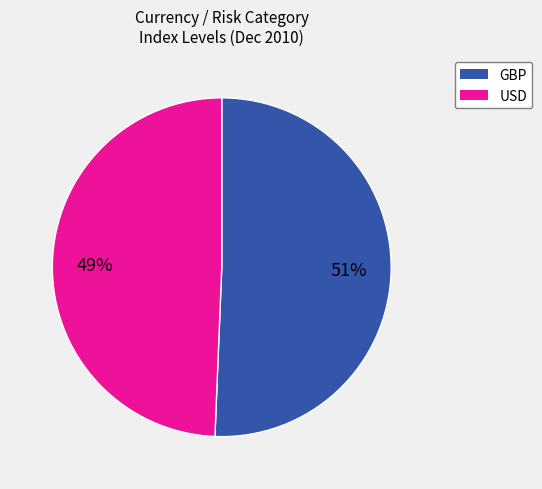

Count the number of slices in the pie.

2